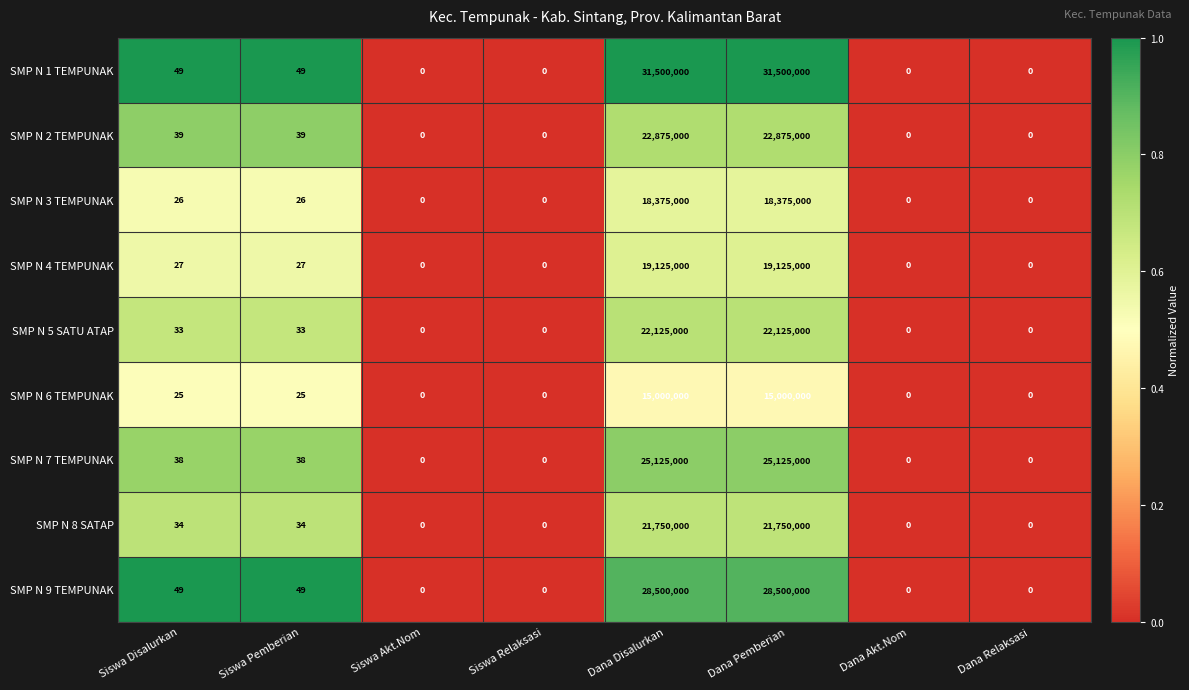

Rank the series at Dana Pemberian from highest to lowest value.

SMP N 1 TEMPUNAK, SMP N 9 TEMPUNAK, SMP N 7 TEMPUNAK, SMP N 2 TEMPUNAK, SMP N 5 SATU ATAP, SMP N 8 SATAP, SMP N 4 TEMPUNAK, SMP N 3 TEMPUNAK, SMP N 6 TEMPUNAK